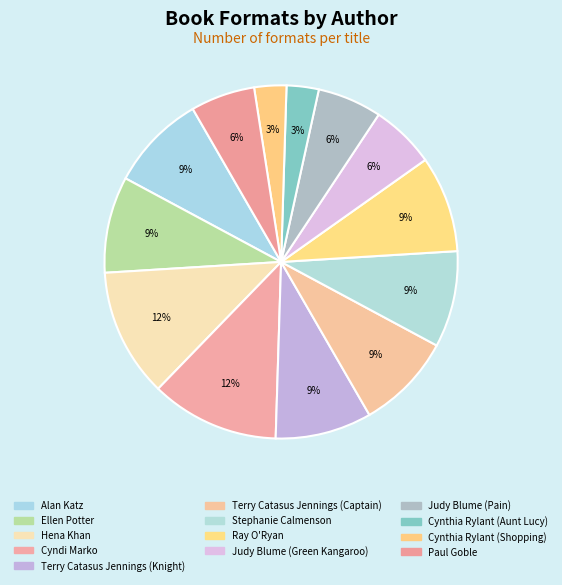

Which category has the biggest portion of the pie?

Hena Khan